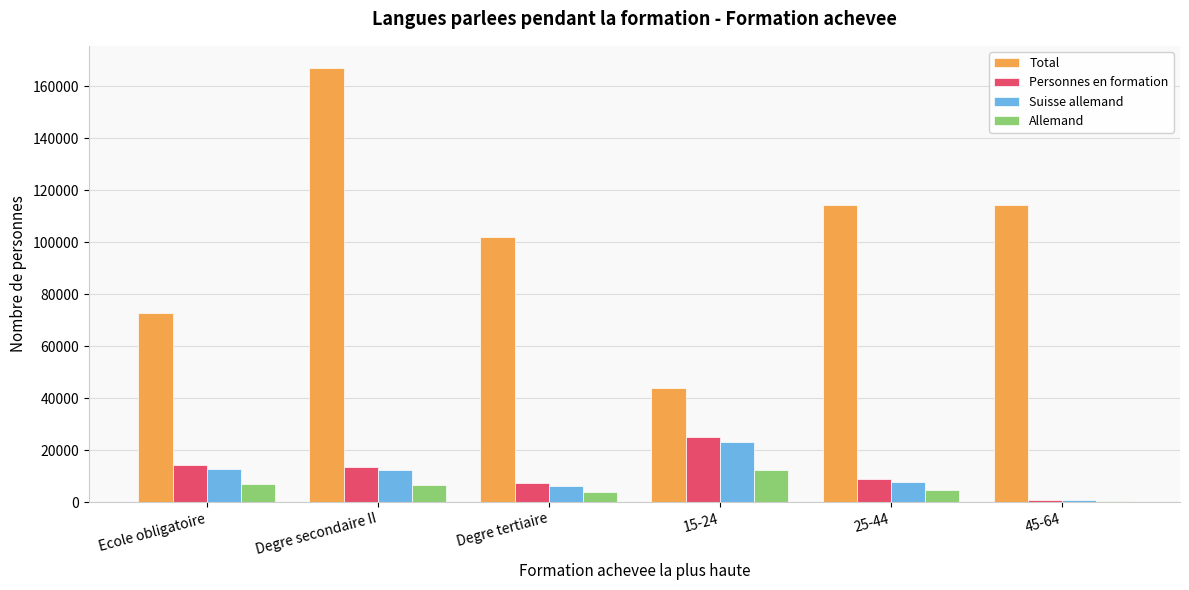

What is the maximum value for Allemand?

12473.2